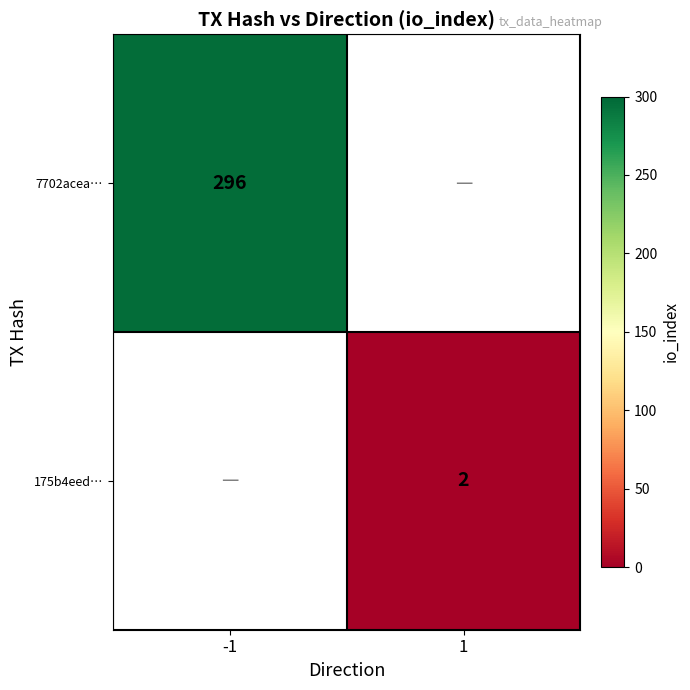

The value of 175b4eed… at 1 is 2. True or false?

True